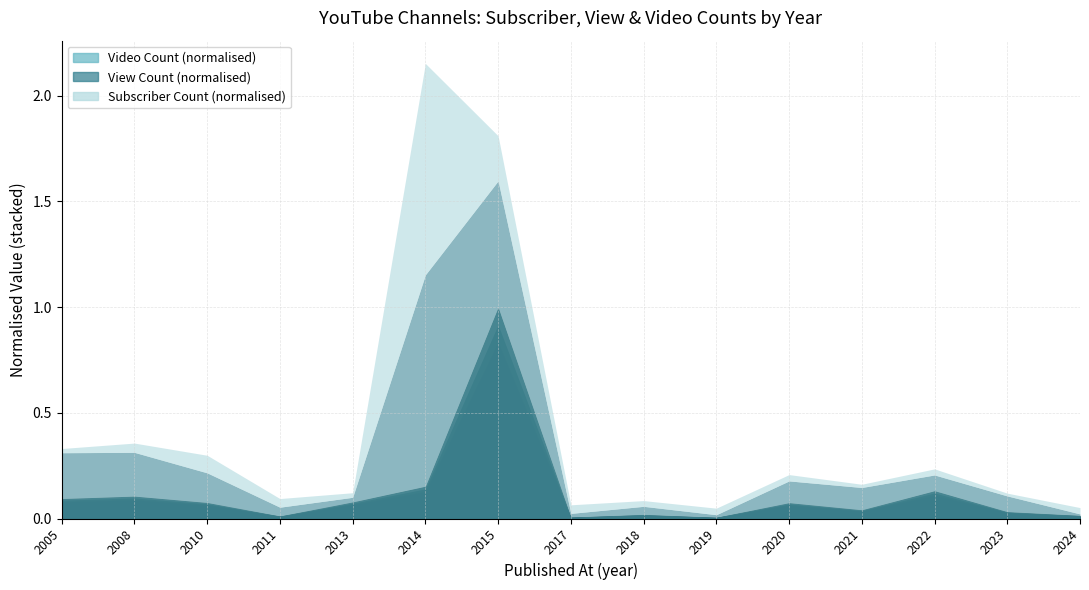

How many categories are shown in the chart?

15